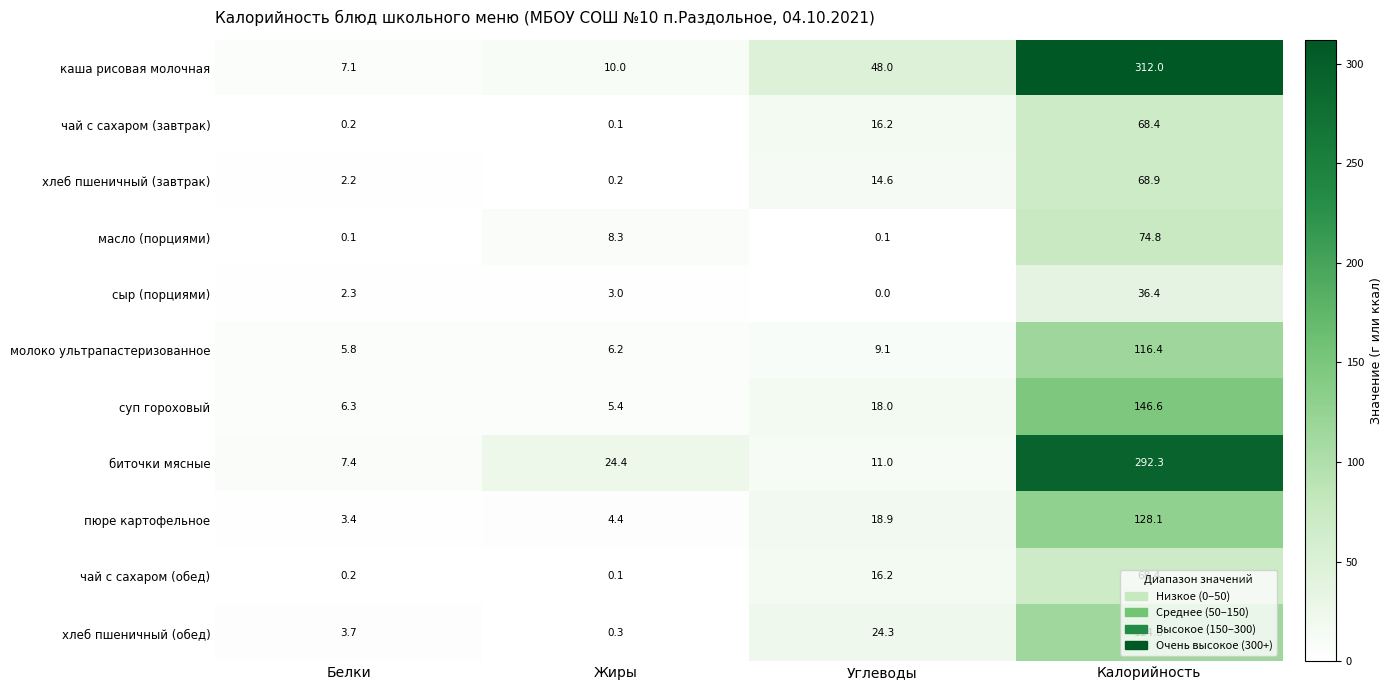

The чай с сахаром (обед) series shows 0.1 at Жиры. True or false?

True